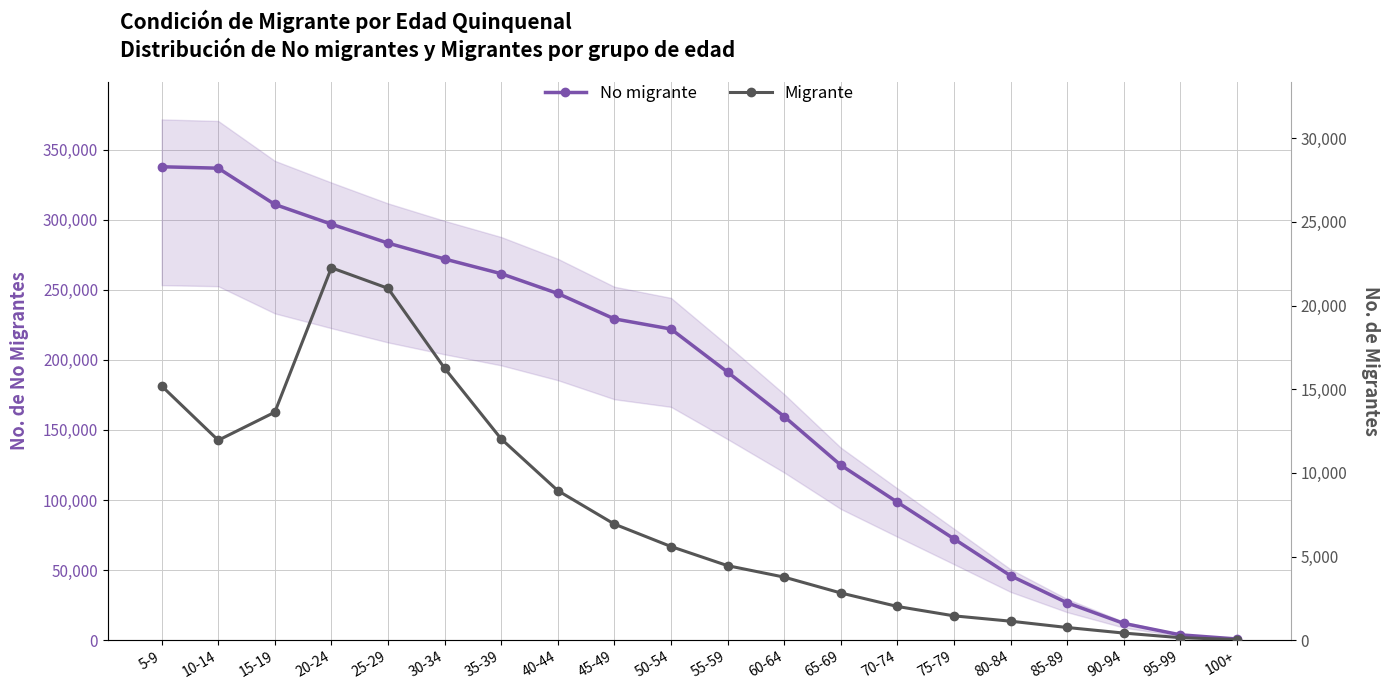

True or false: No migrante and Migrante intersect in this chart.

False